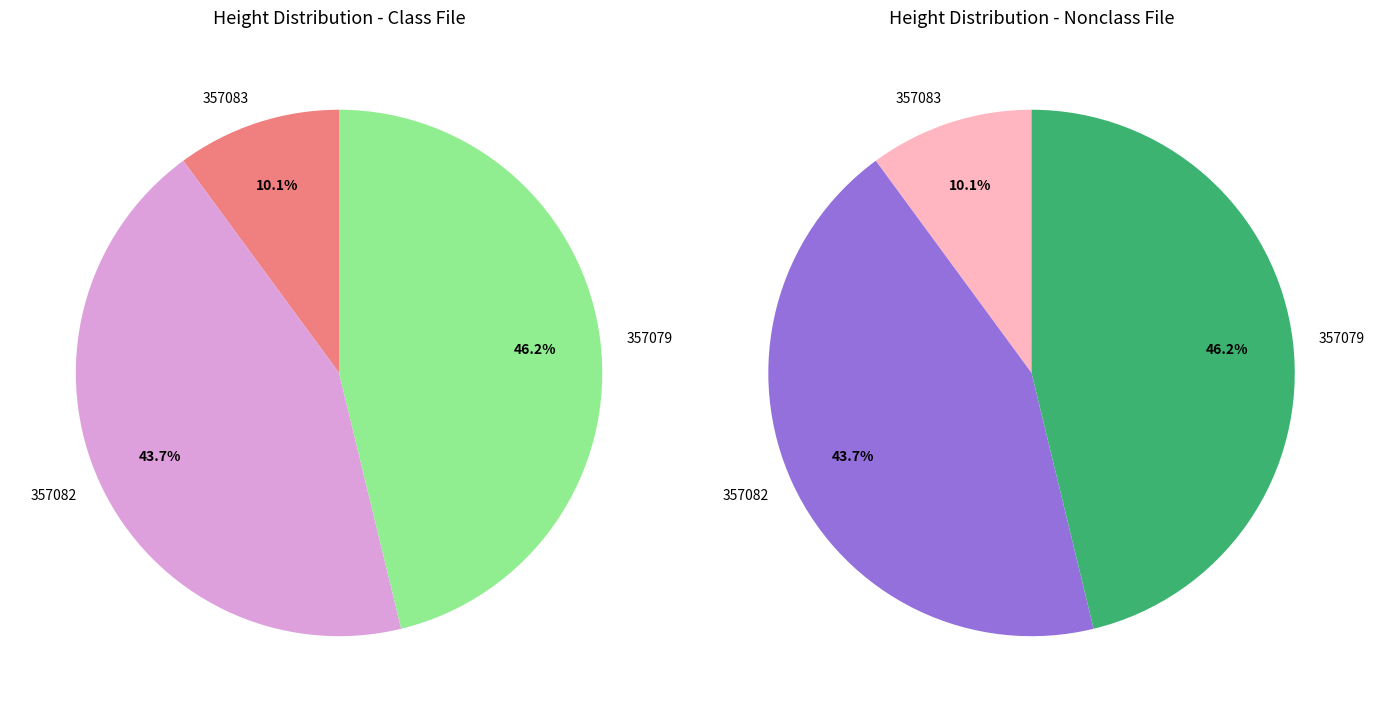

The 357083 slice represents 1% of the pie. True or false?

False